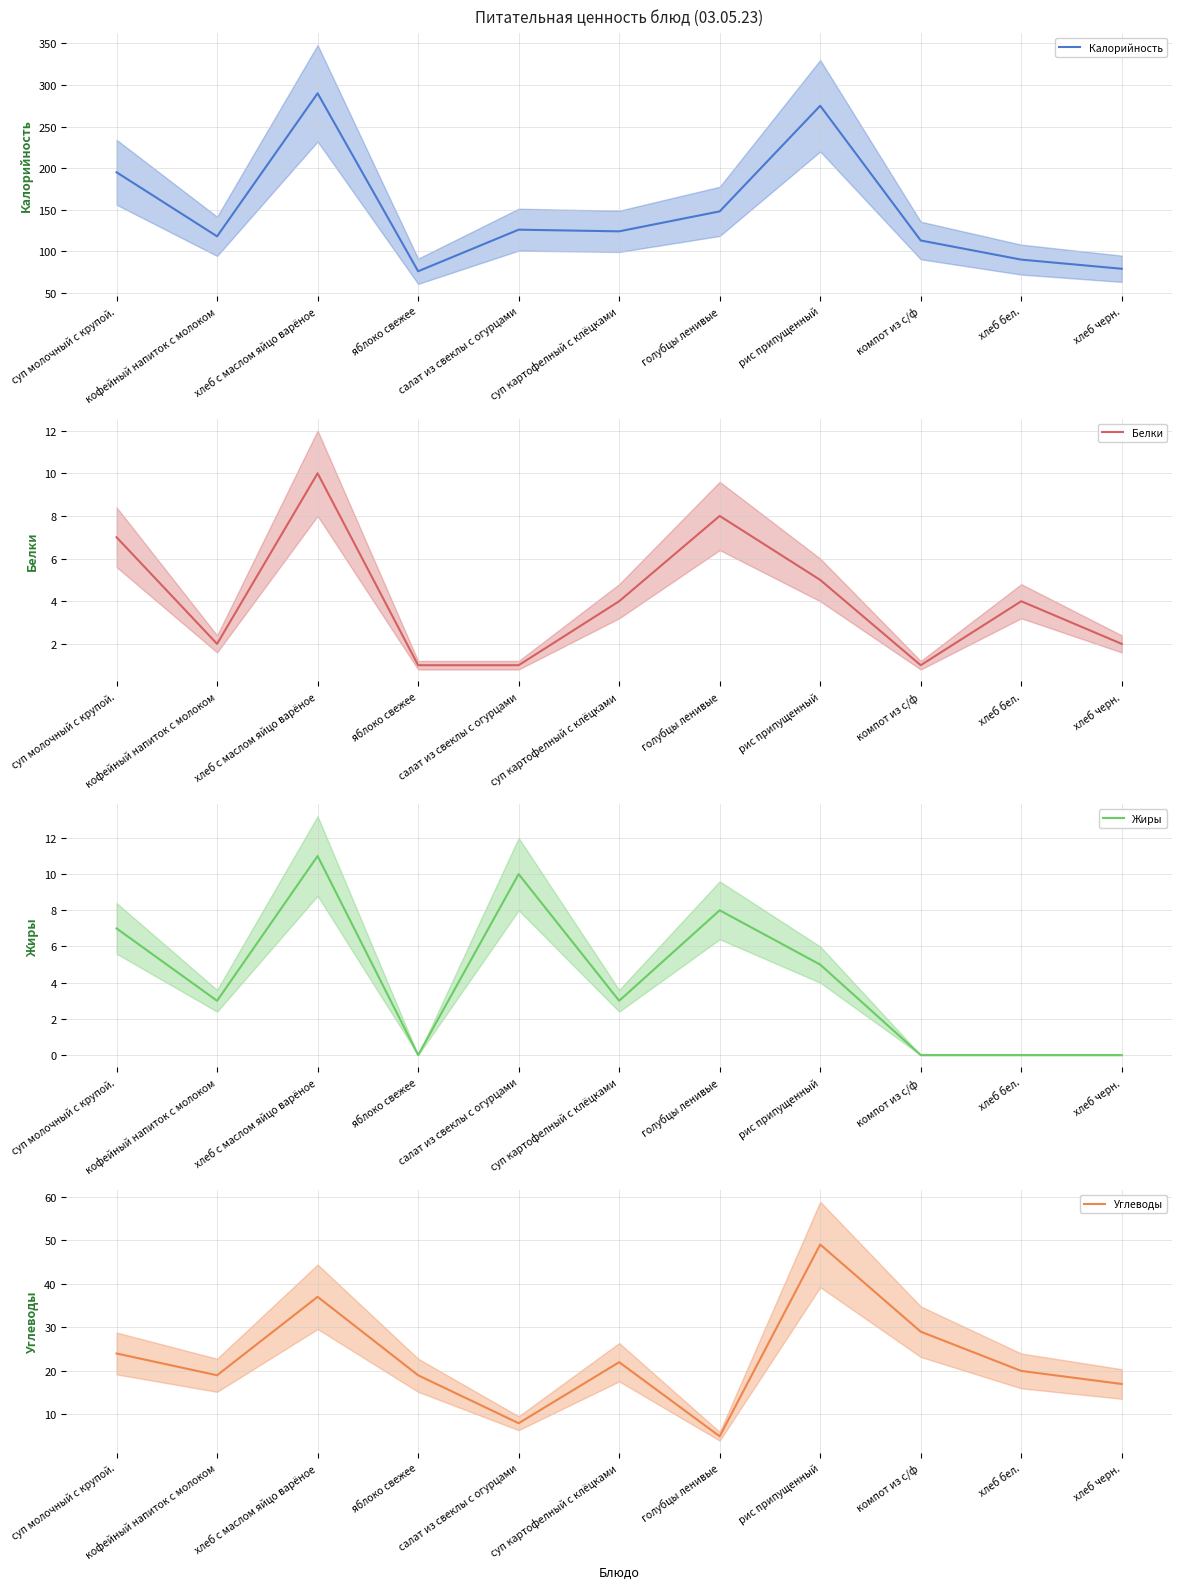

What is the sum of the Жиры values at суп молочный с крупой. and хлеб бел.?

7